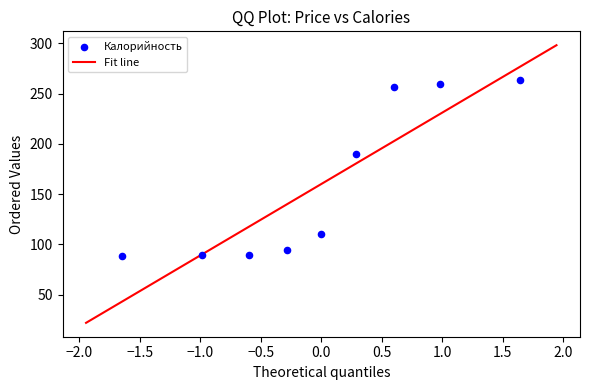

What Y value in the scatter plot is closest to 175?

190.0